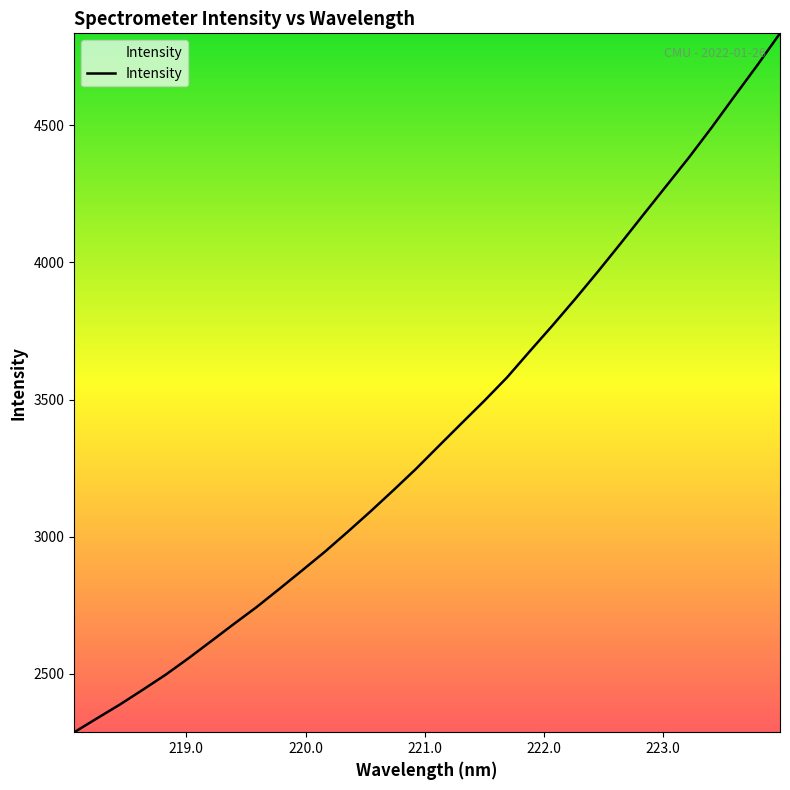

What is the greatest value displayed?

4835.5